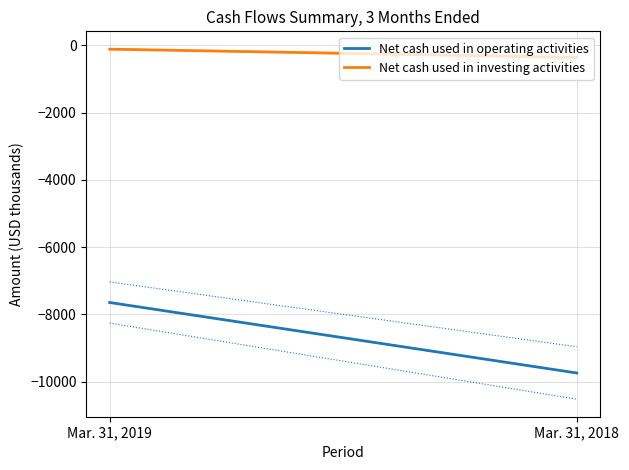

What is the greatest value displayed?

-116